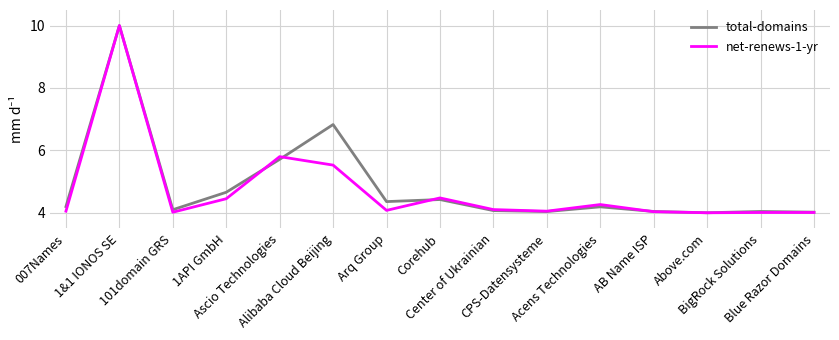

What is the difference between the maximum and minimum values in the total-domains series?

6.0